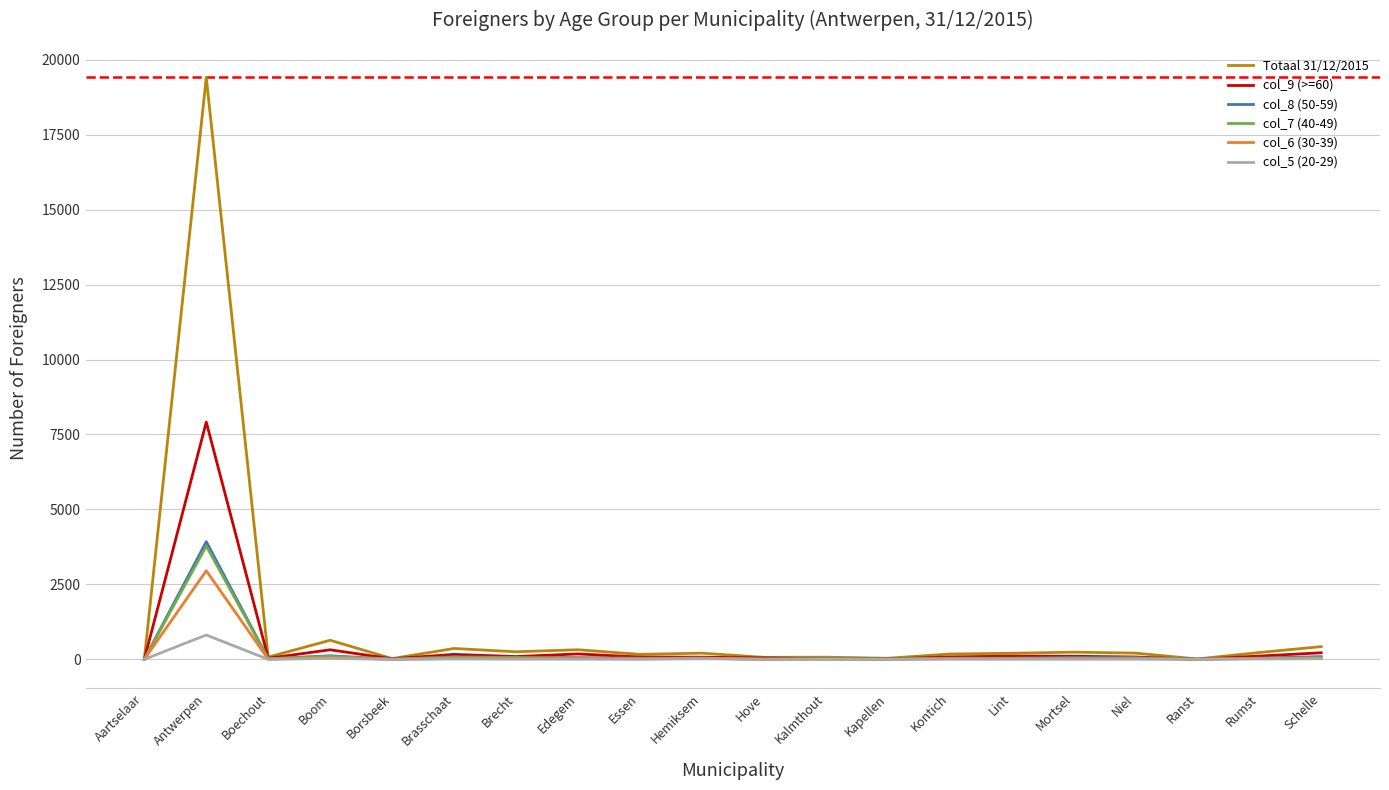

How many values in the col_6 (30-39) series are below 24?

10